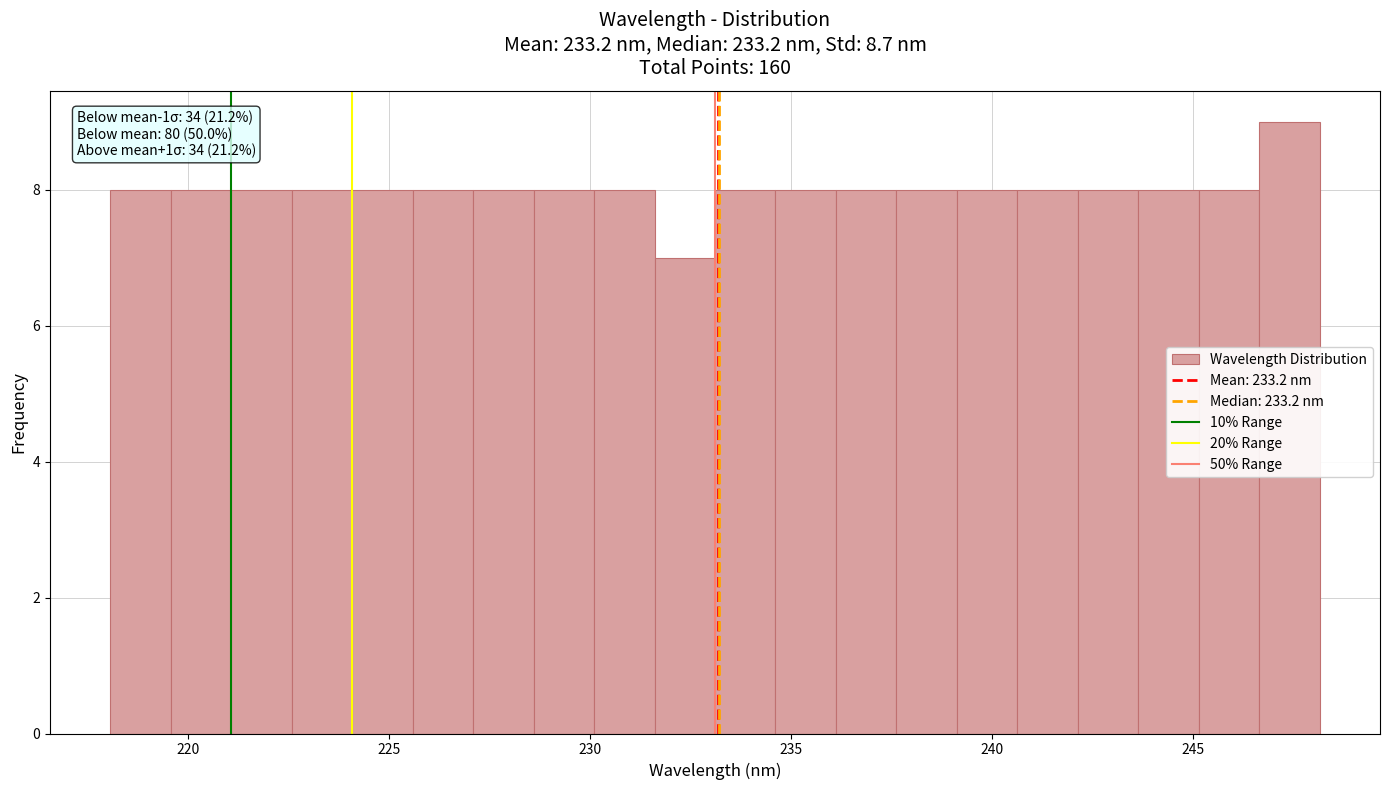

Around what value on the x-axis is the tallest bar? Give the approximate position of its centre, as read against the axis.

247.5